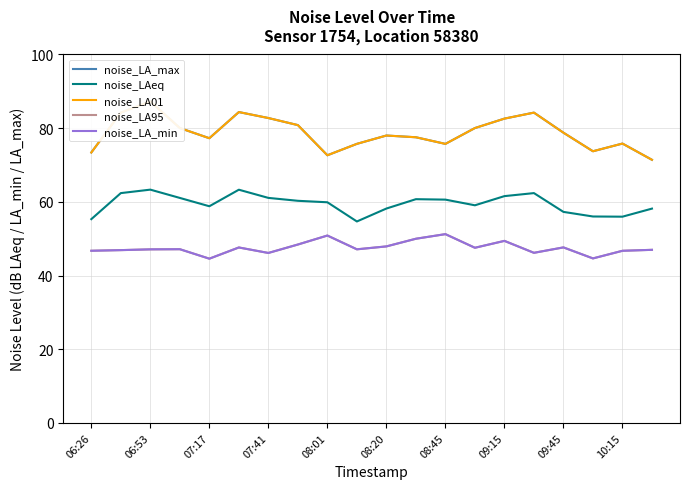

List the series in order of their peak value, highest first.

noise_LA_max, noise_LA01, noise_LAeq, noise_LA95, noise_LA_min